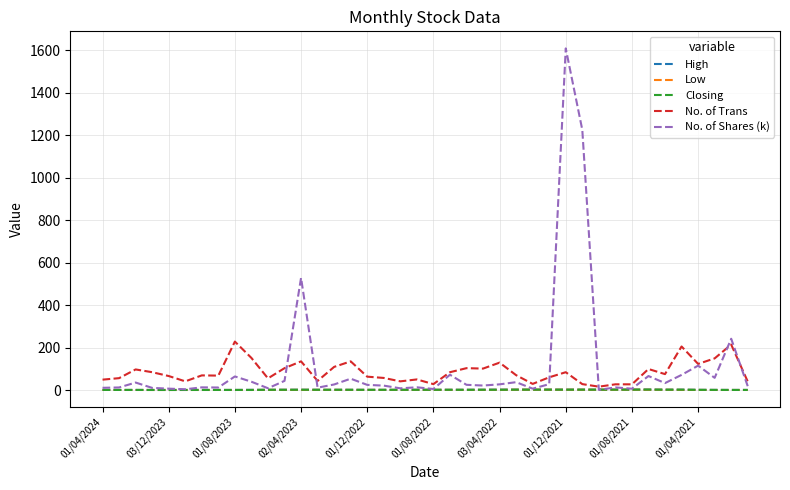

Which series has the widest spread of values?

No. of Shares (k)